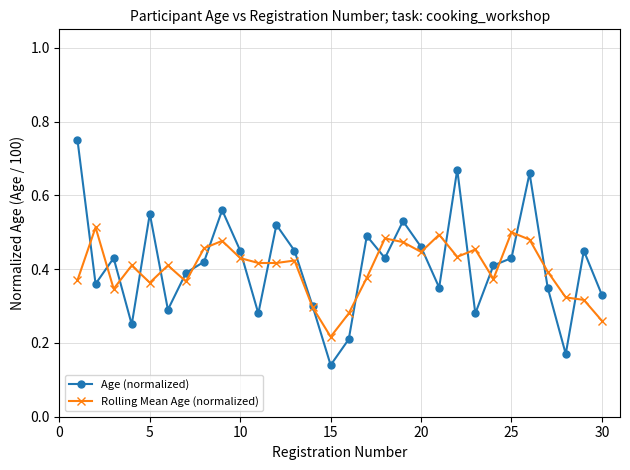

What is the sum of all Age (normalized) values?

12.4